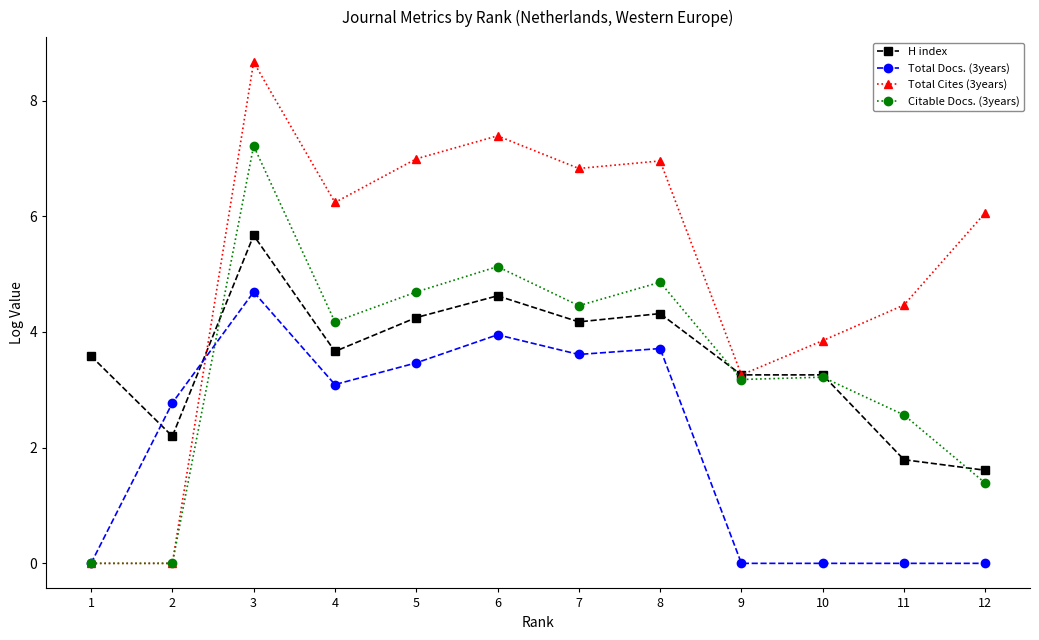

True or false: Citable Docs. (3years) has more than 0 points higher than both neighbors.

True